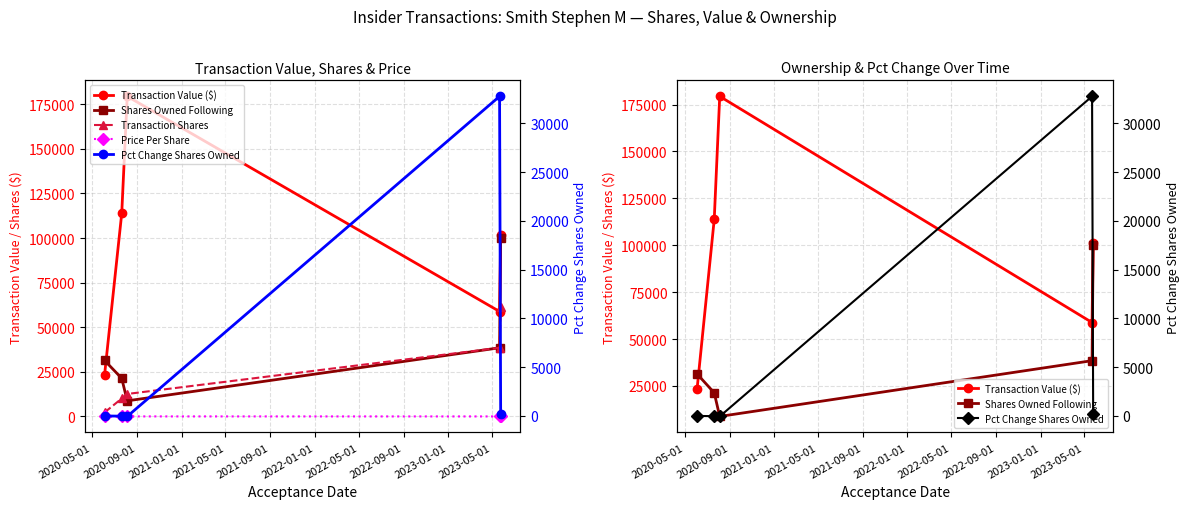

Is the value of Transaction Shares at 2020-09-01 greater than the value of Shares Owned Following at 2020-09-01?

No